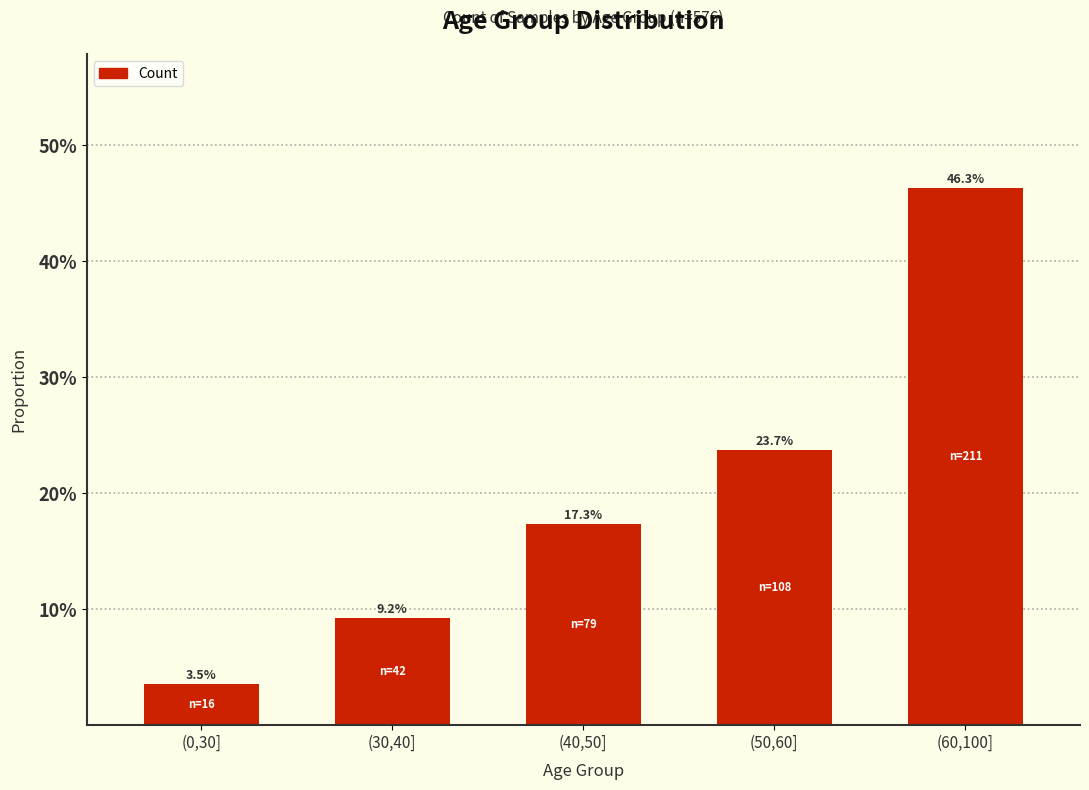

What value does the data have at (60,100]?

0.5